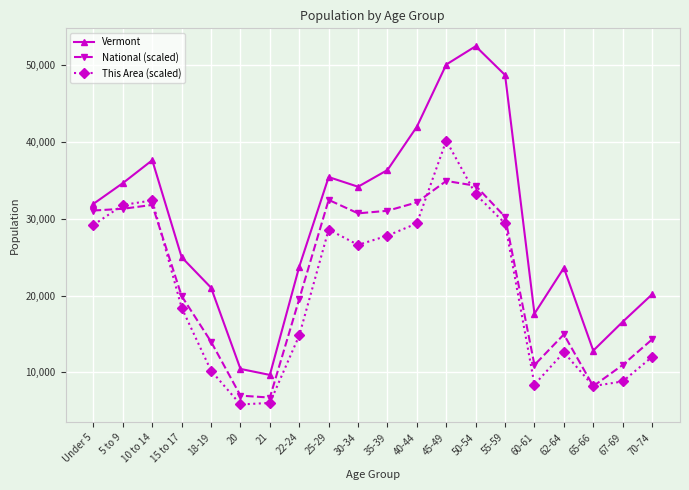

What is the value of the National (scaled) point at the 2nd from the left?

31305.6